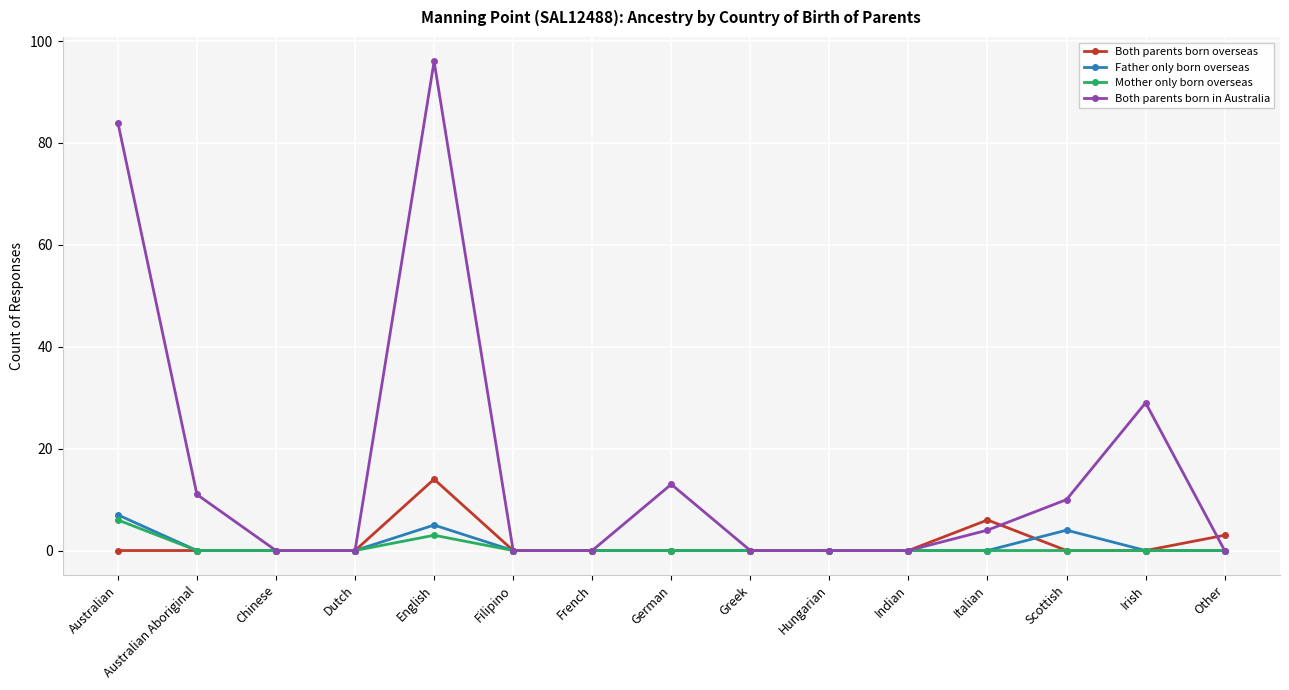

Reading left to right, transcribe all the data shown in this chart.

Both parents born overseas: 0	0	0	0	14	0	0	0	0	0	0	6	0	0	3
Father only born overseas: 7	0	0	0	5	0	0	0	0	0	0	0	4	0	0
Mother only born overseas: 6	0	0	0	3	0	0	0	0	0	0	0	0	0	0
Both parents born in Australia: 84	11	0	0	96	0	0	13	0	0	0	4	10	29	0